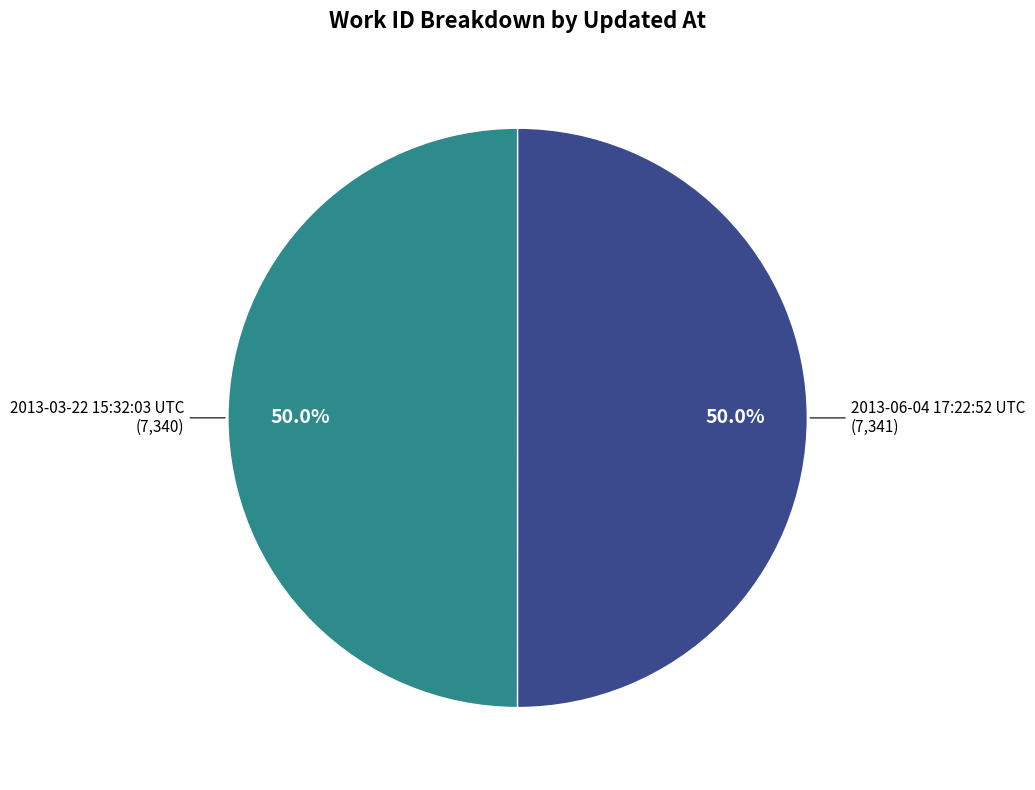

How many slices are in this pie chart?

2